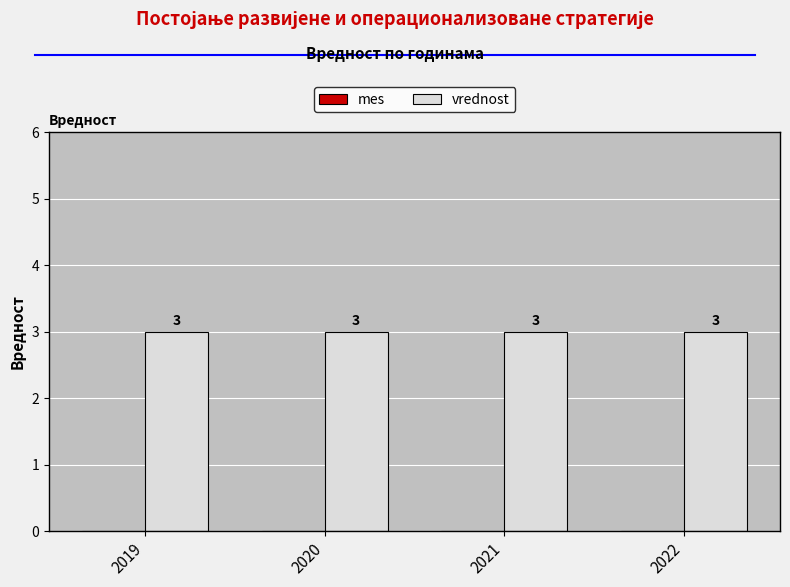

What is the average value of the vrednost series?

3